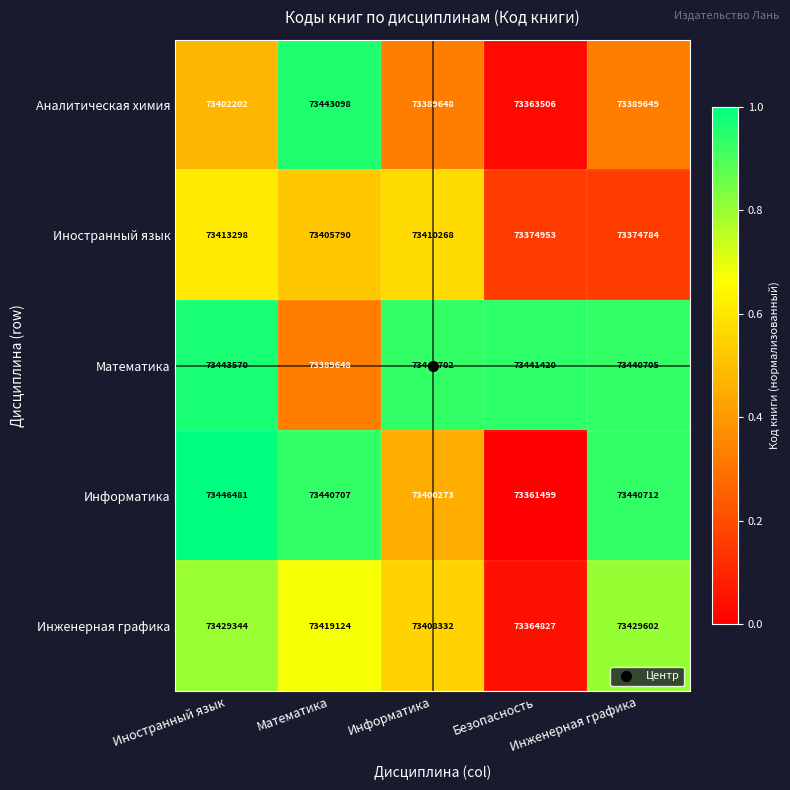

Which label corresponds to the largest value in the chart?

Иностранный язык